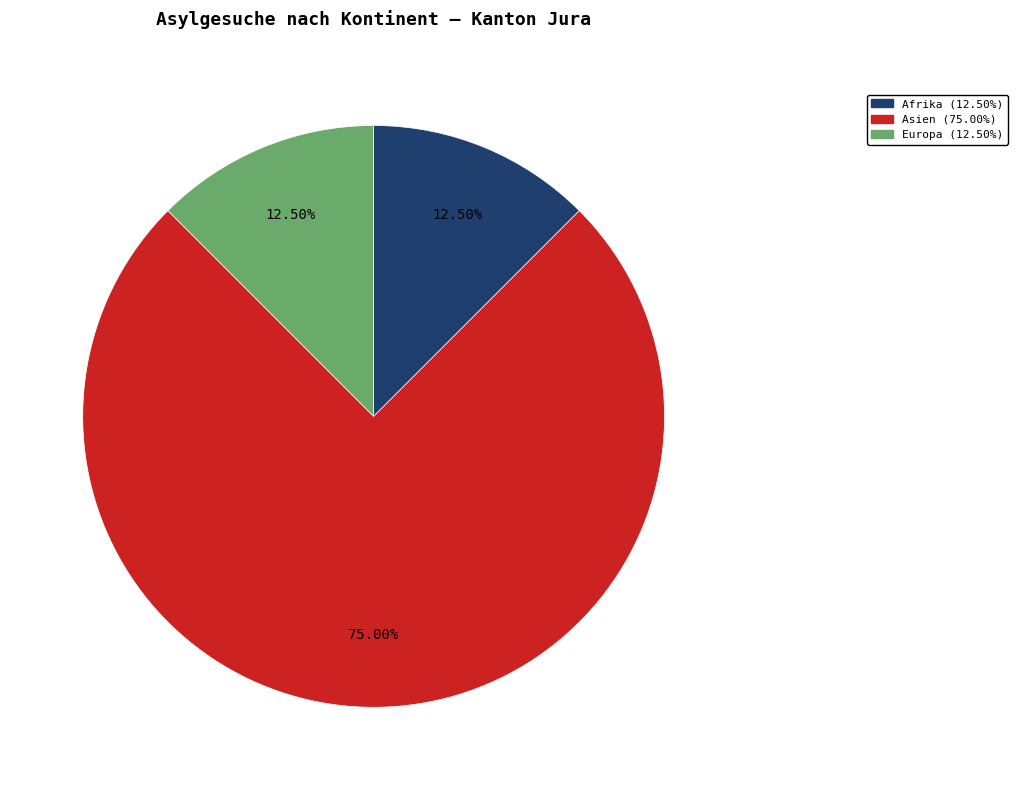

Is there a majority slice in this chart?

Yes